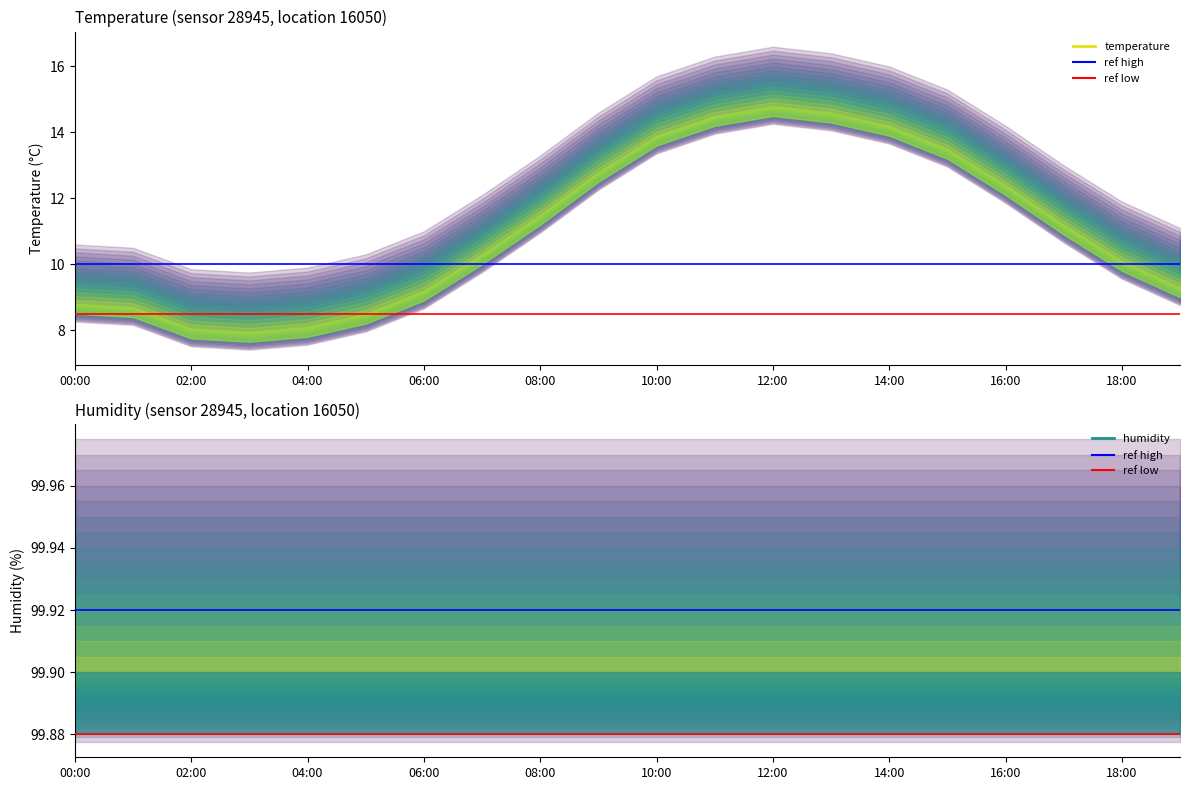

Between 13:00 and 17:00, which series saw the biggest shift?

temperature